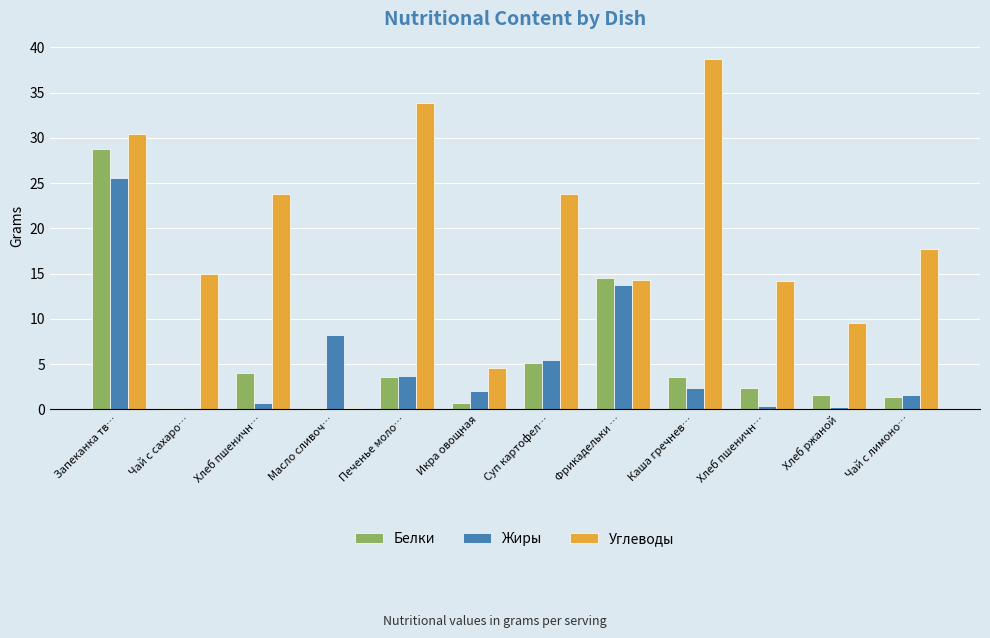

What are all the series names shown in the legend?

Белки, Жиры, Углеводы